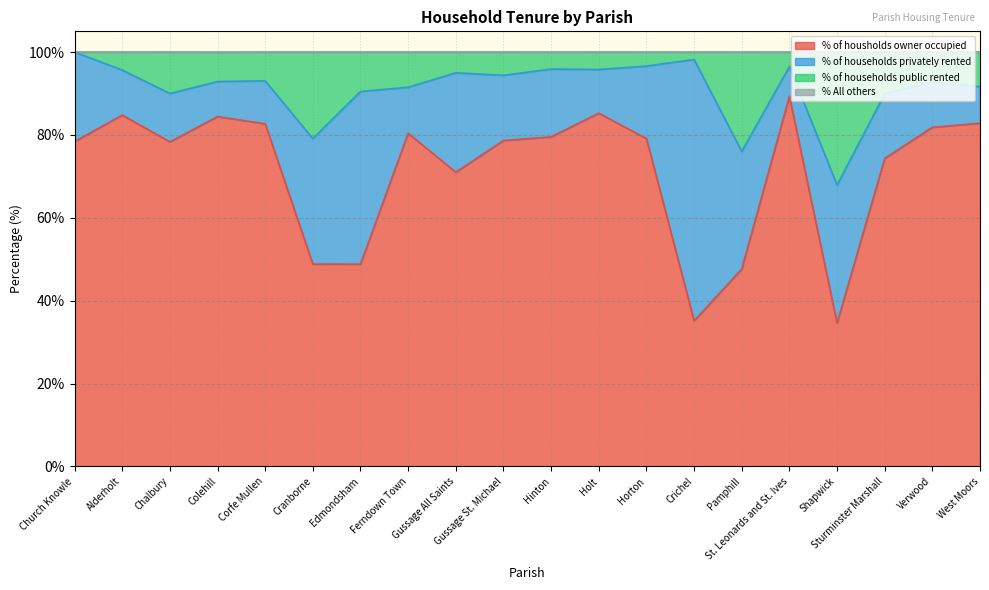

At which label is % of housholds owner occupied closest to 61?

Gussage All Saints